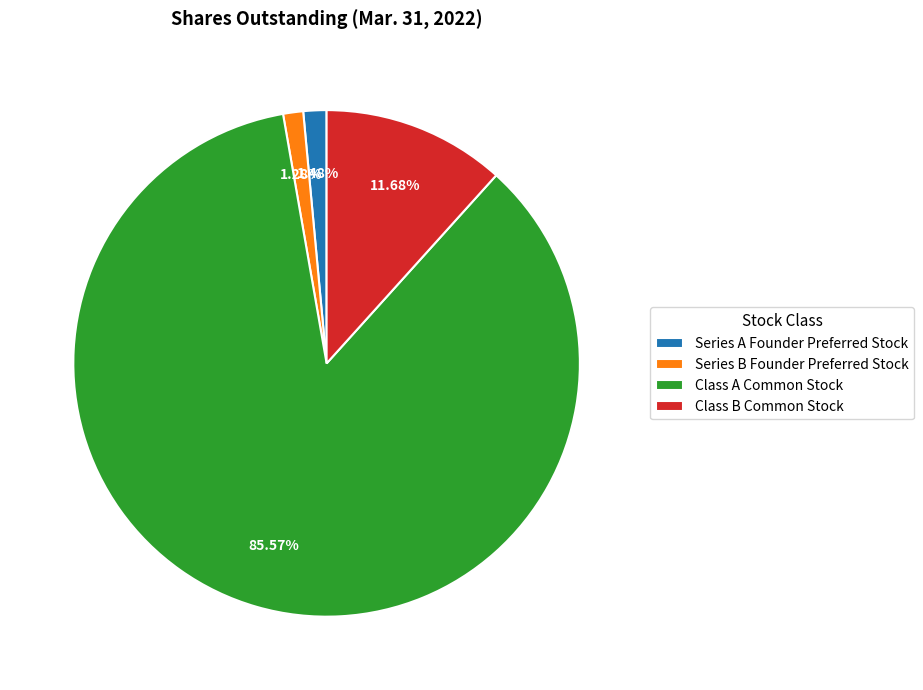

Which category accounts for the majority?

Class A Common Stock